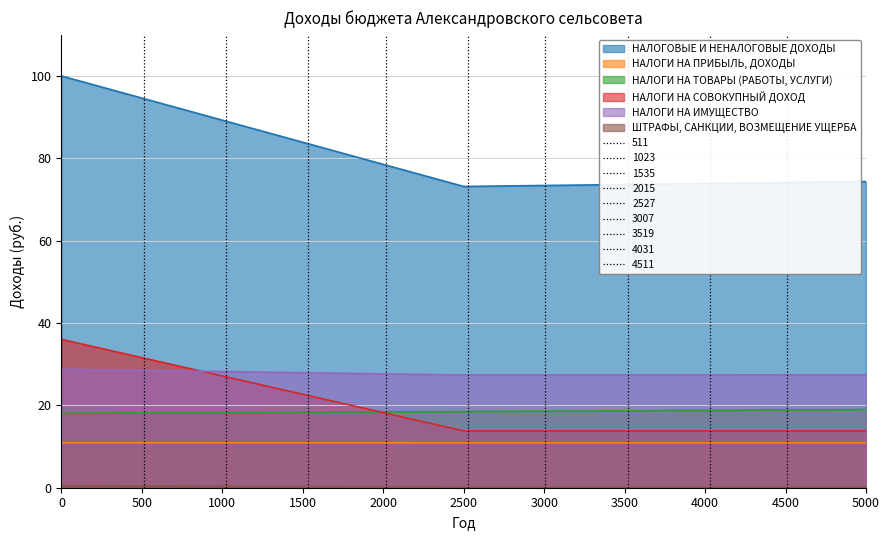

At which label does НАЛОГОВЫЕ И НЕНАЛОГОВЫЕ ДОХОДЫ reach its peak?

0